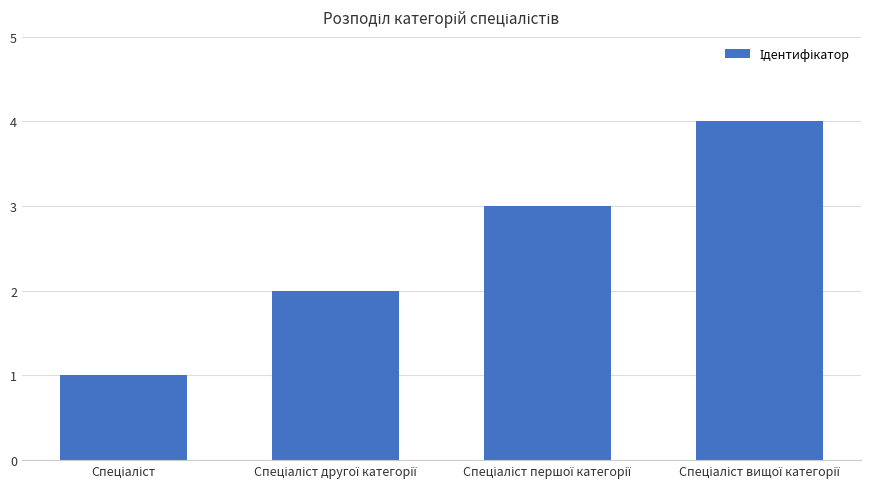

What is the difference between the maximum and minimum values?

3